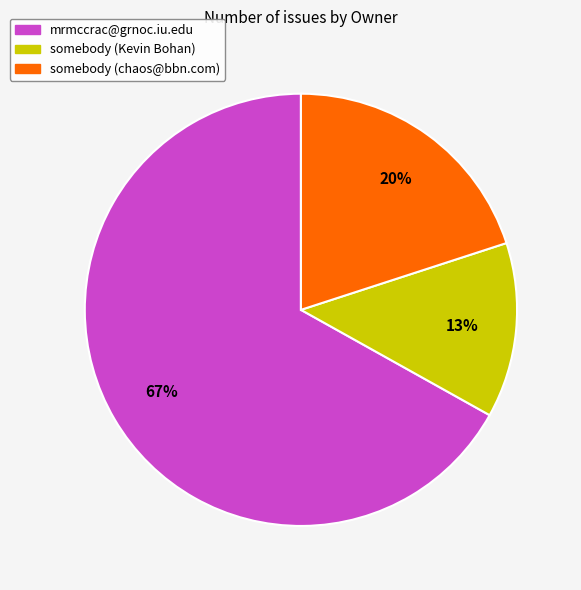

What is the ratio of the value at somebody (chaos@bbn.com) to the value at somebody (Kevin Bohan)?

1.5